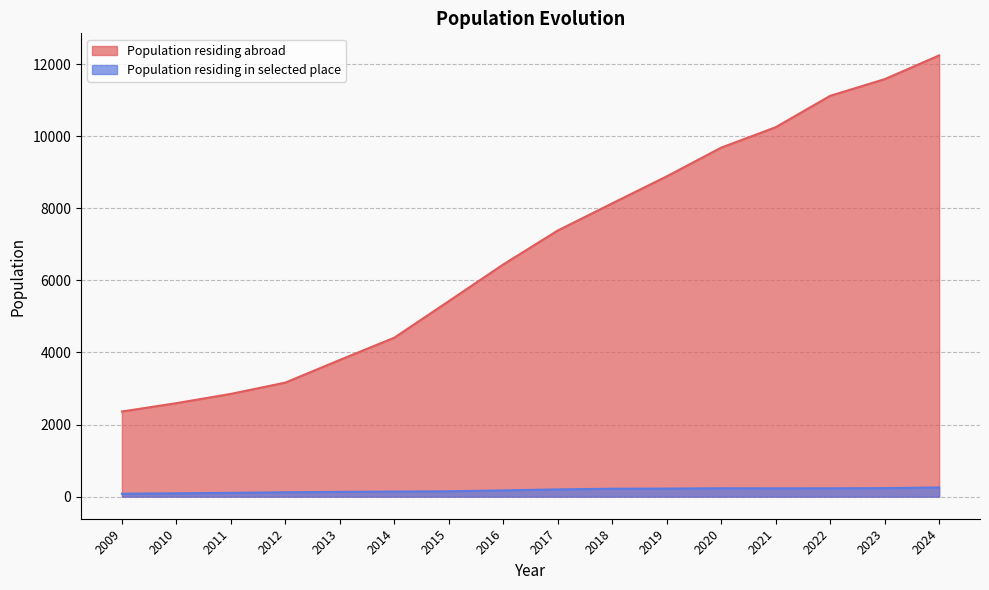

Reading left to right, extract all data points from this chart.

2362	2594	2851	3164	3793	4410	5423	6442	7383	8137	8885	9682	10248	11119	11581	12240